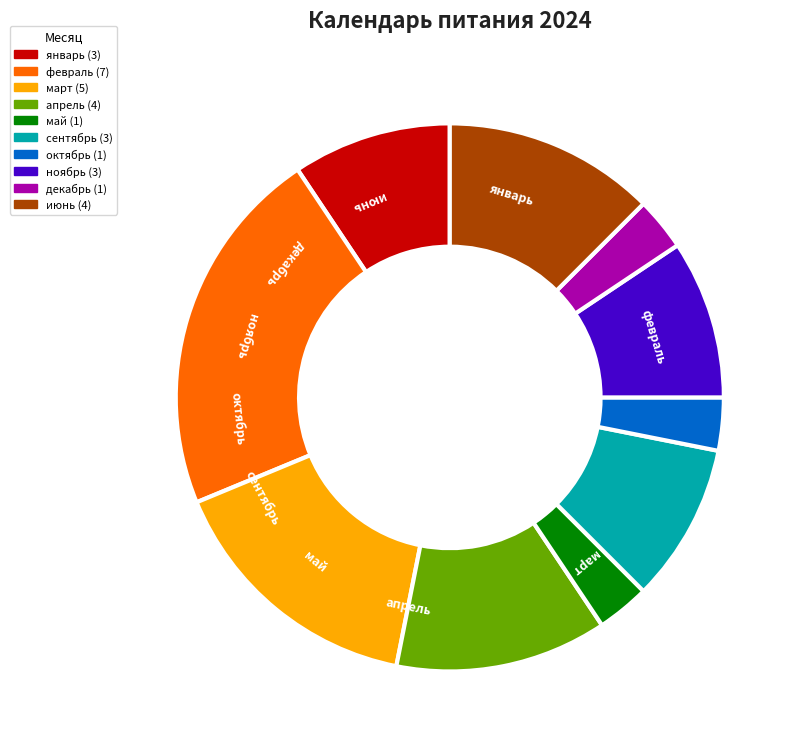

To the nearest percent, what is the combined percentage of сентябрь and июнь?

22%